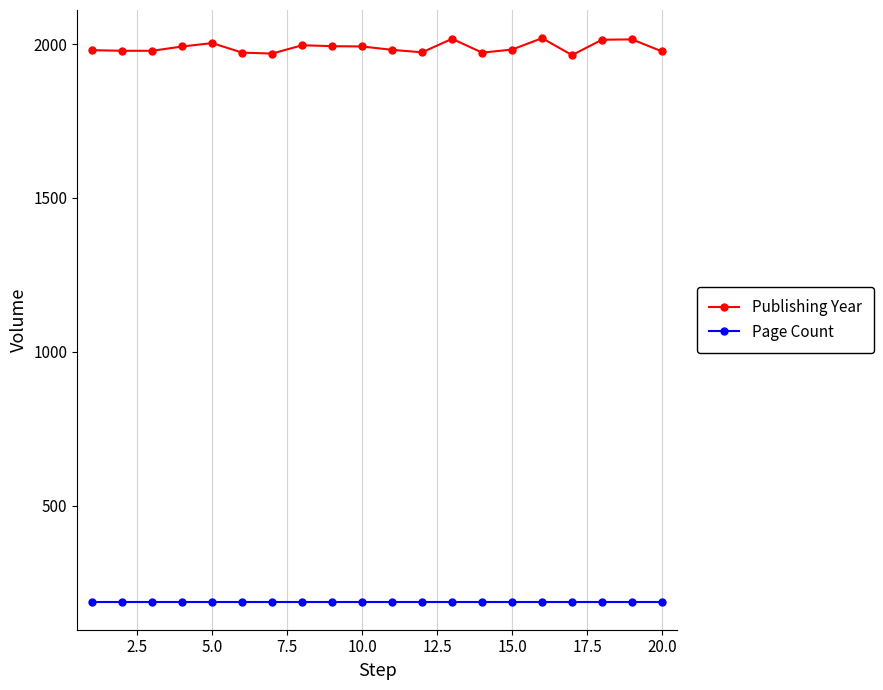

List the series in order of their overall mean, lowest first.

Page Count, Publishing Year